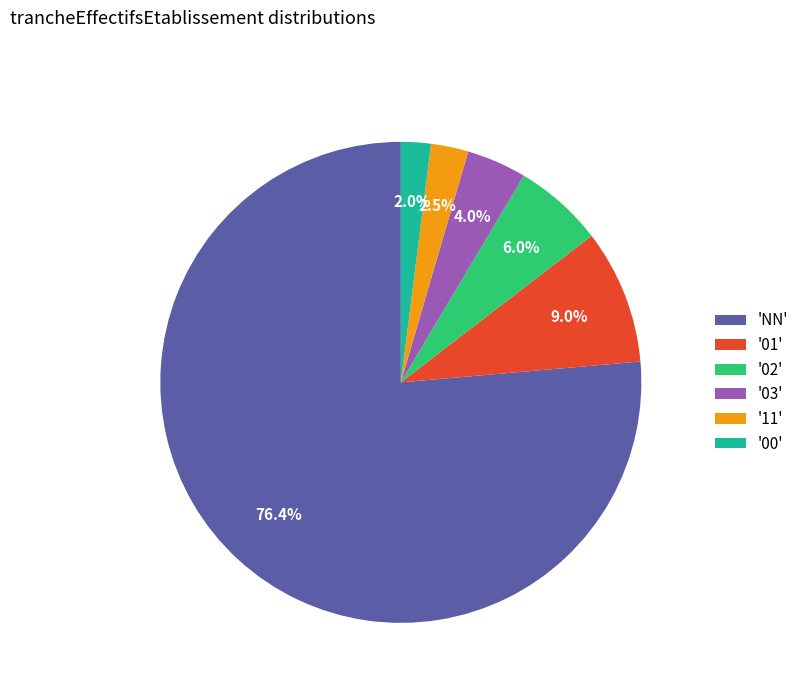

Between 'NN' and '03', which is larger?

'NN'